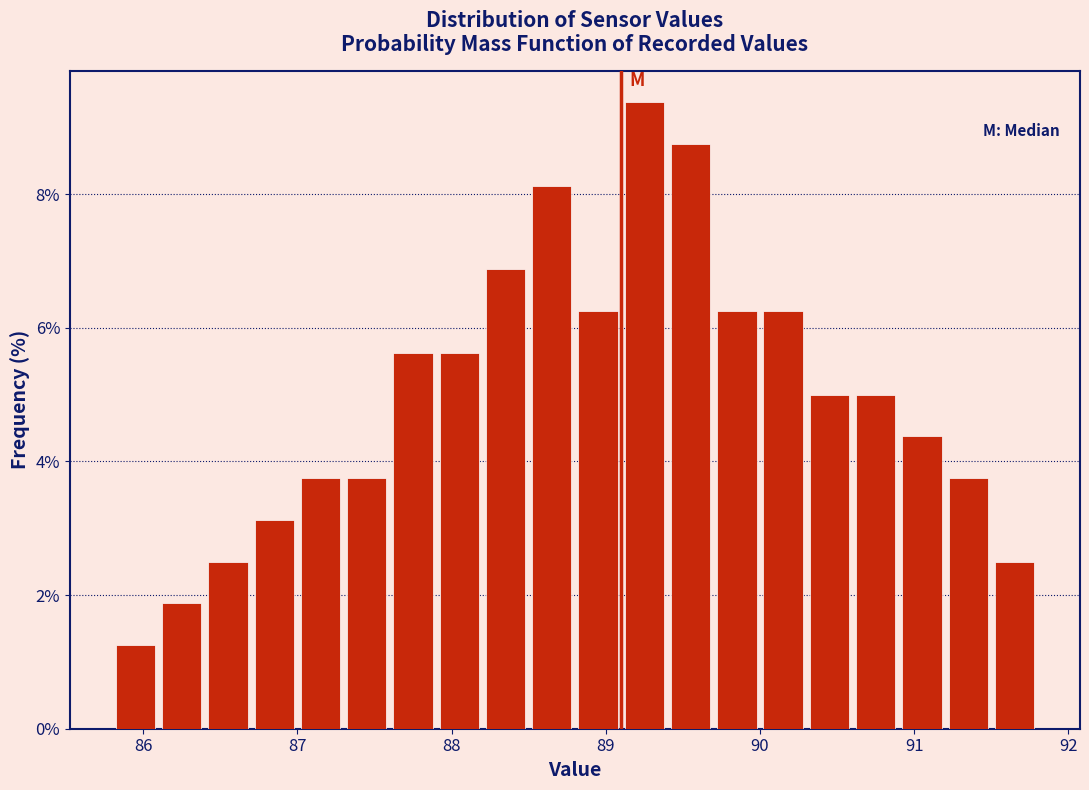

Read against the x-axis, roughly where is the centre of the tallest bar?

89.3